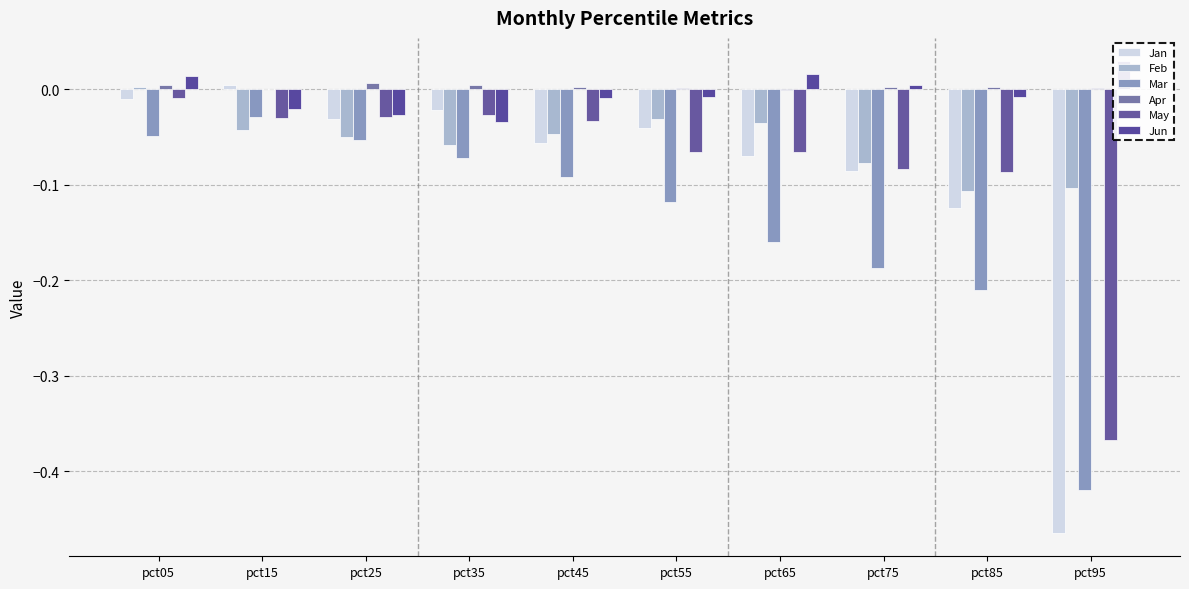

True or false: Feb has a value of -0.0 at pct65.

True